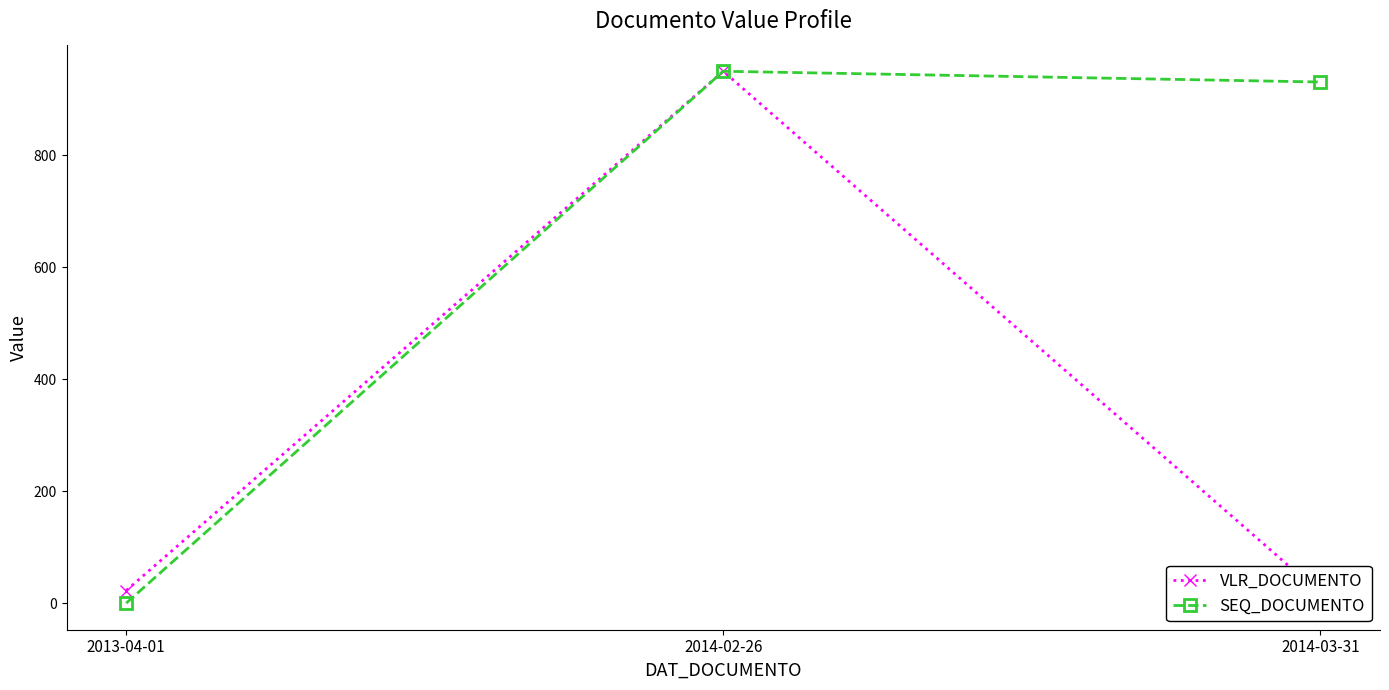

What is the label of the 1st point from the left?

2013-04-01